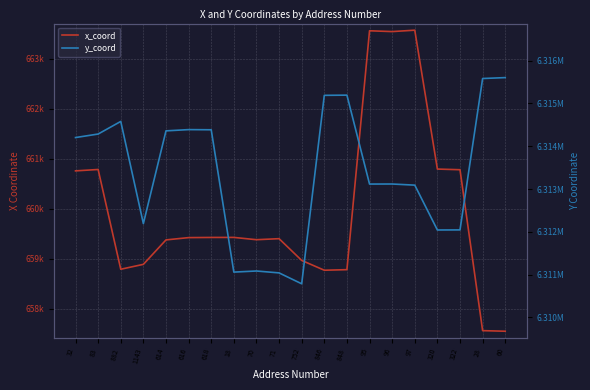

Which category has the lowest value across all series?

60